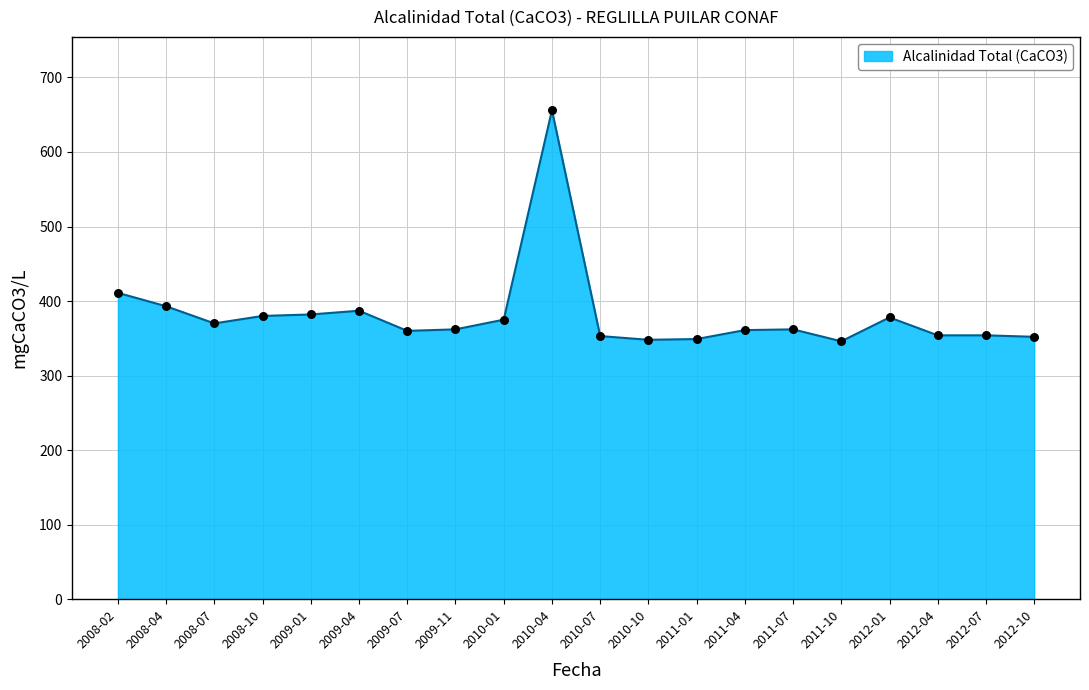

Between 2010-07 and 2008-04, which is larger?

2008-04